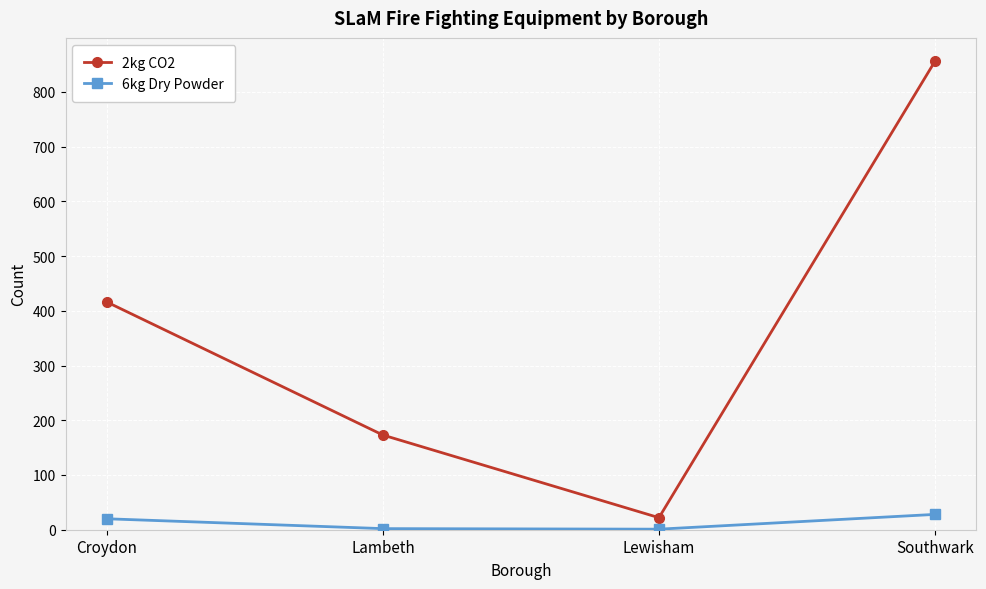

The 2kg CO2 series shows 165 at Croydon. True or false?

False